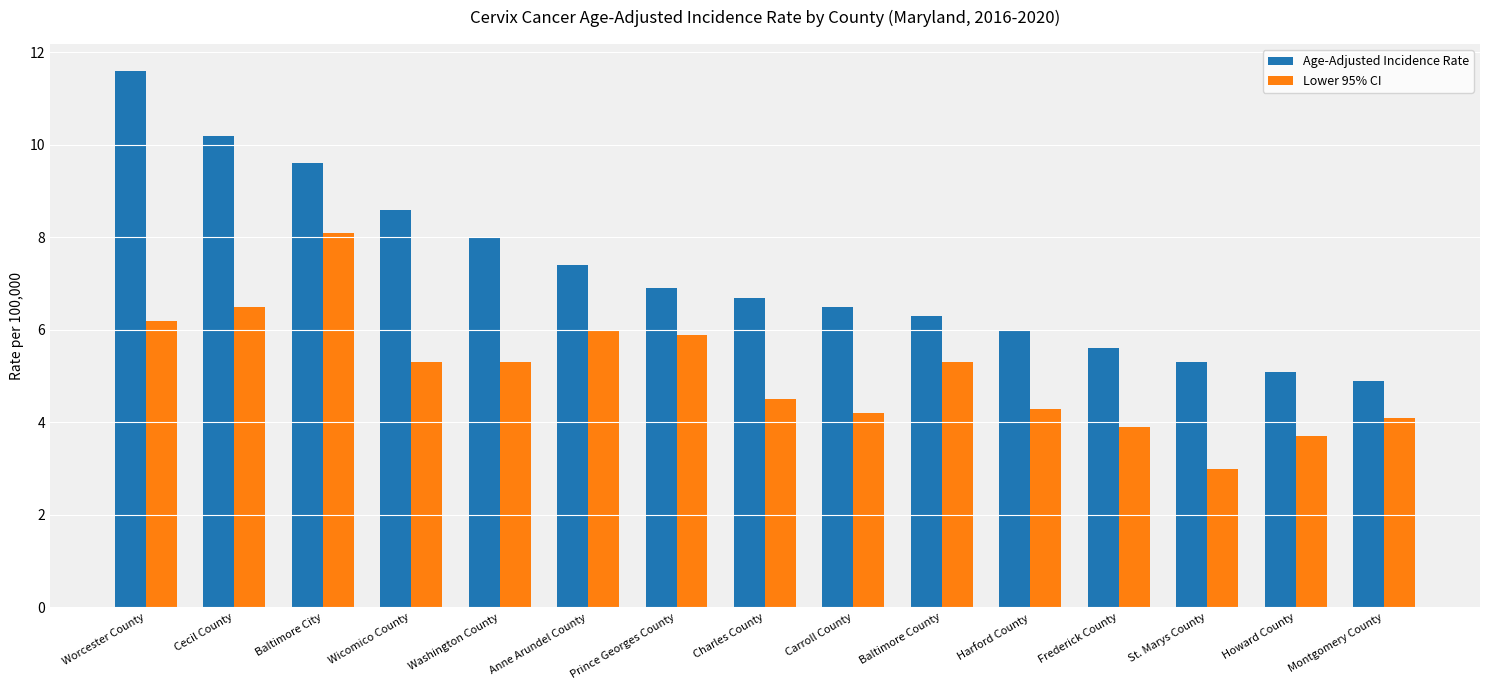

How many bars are there in total?

30